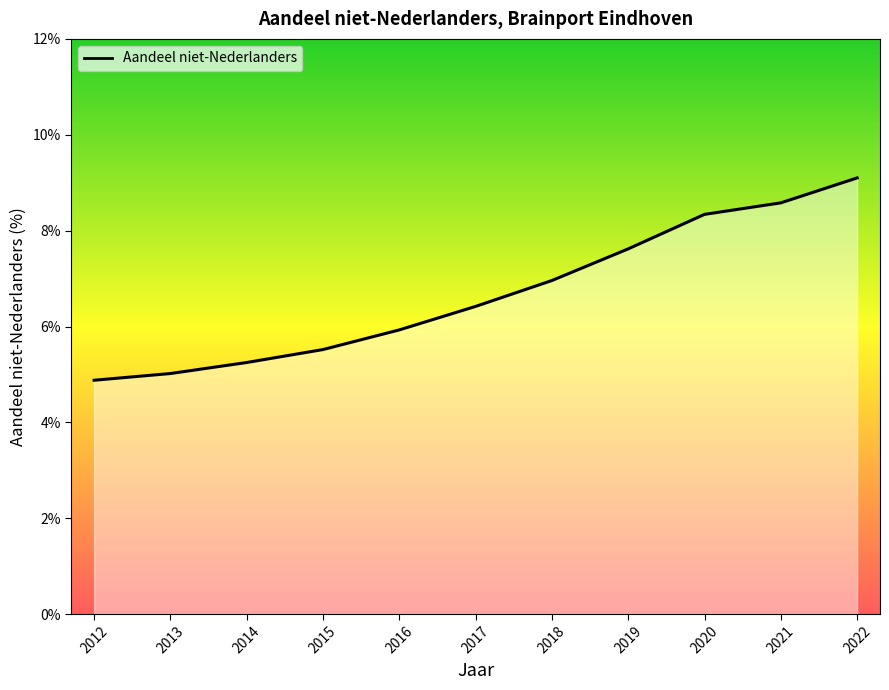

What is the change in value from 2012 to 2017?

+1.5